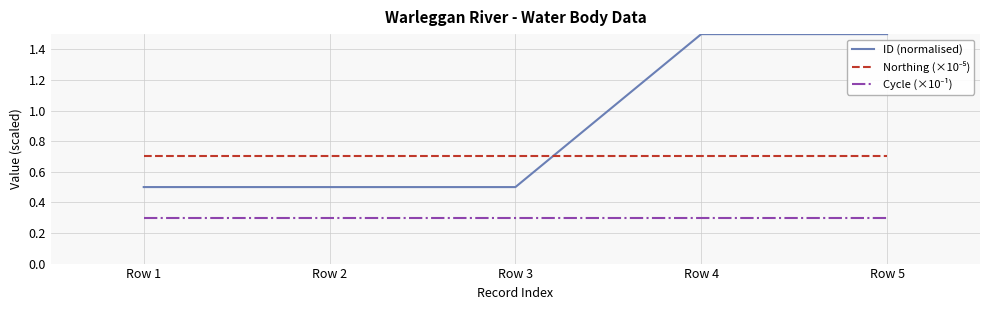

Which series has the largest total across all categories?

ID (normalised)